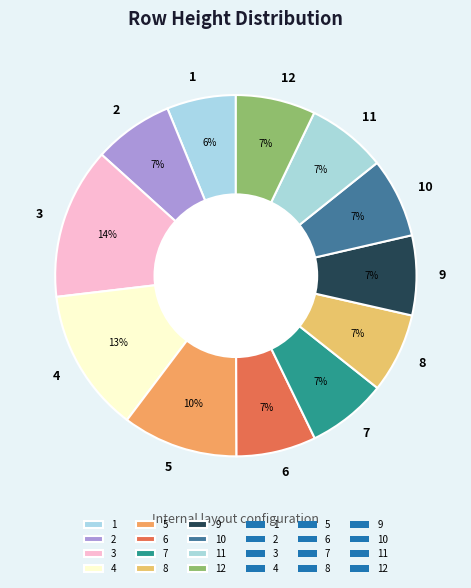

How many slices are in this pie chart?

12